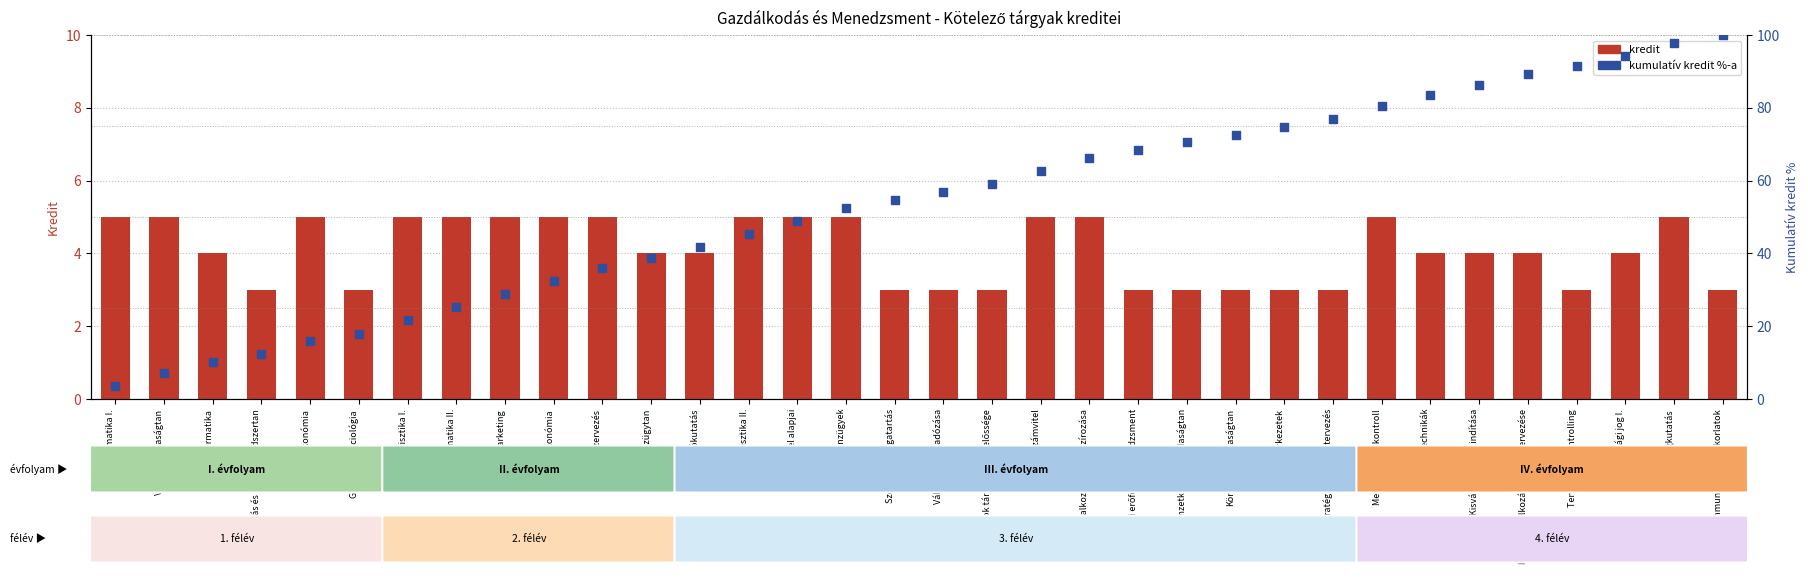

At how many categories does at least one series exceed 50?

19